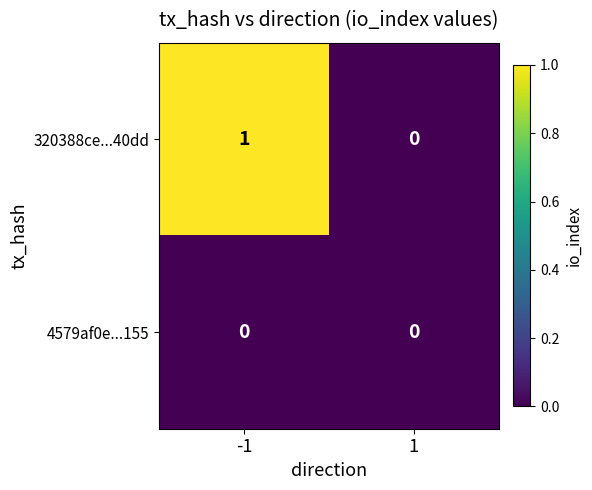

True or false: 320388ce...40dd has a value of 0 at 1.

True